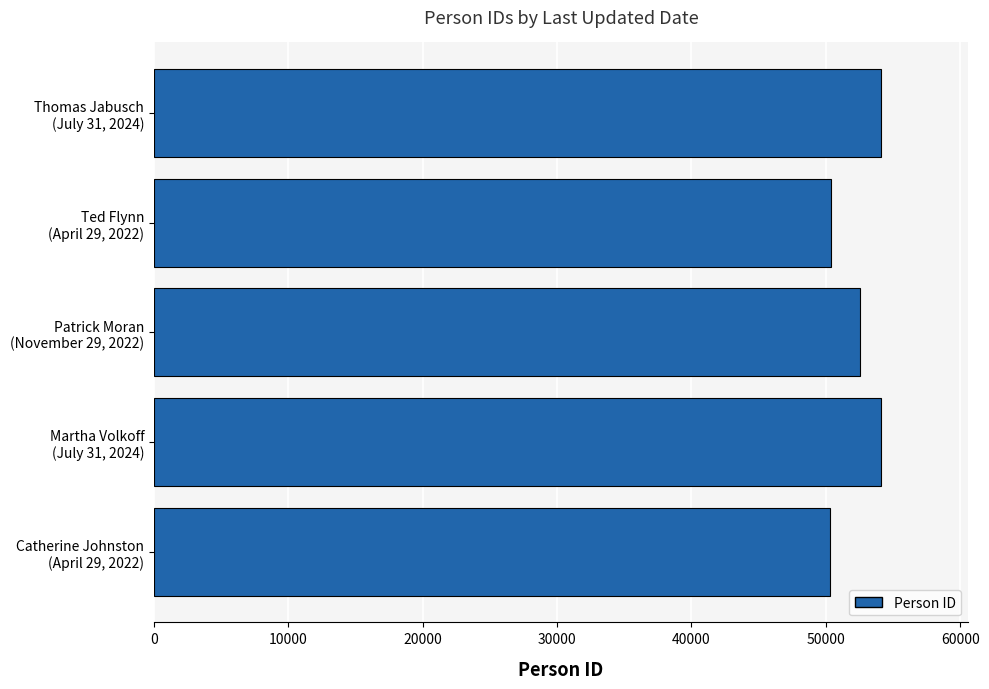

How many data points does each series have?

5